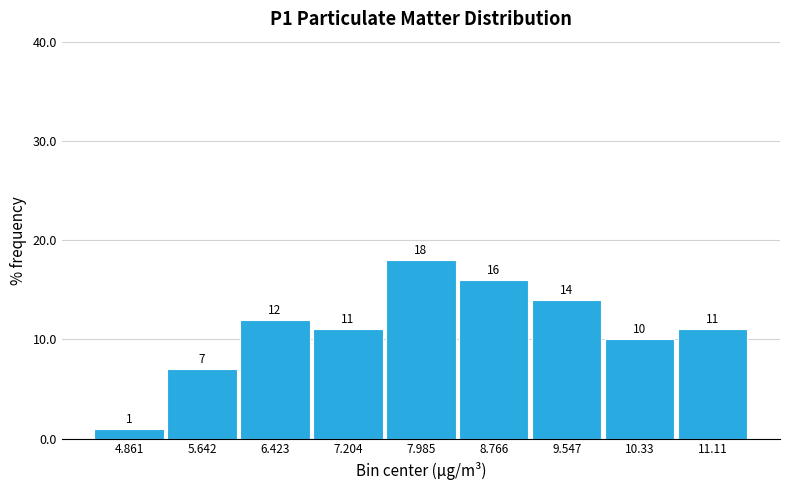

Over which range of the x-axis is the bar tallest?

7.6 to 8.4